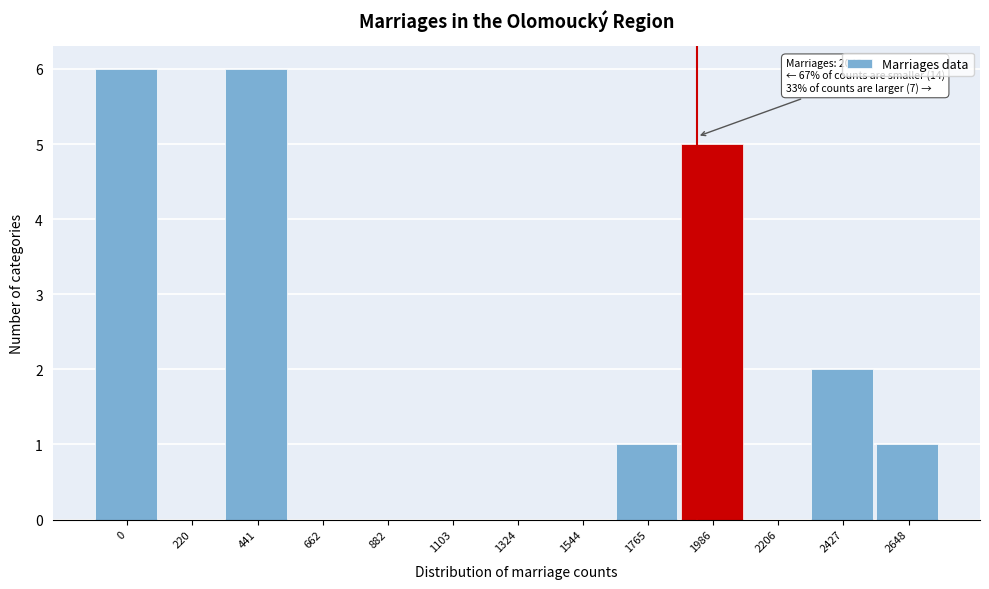

Reading left to right, extract all data points from this chart.

0=6	220=0	441=6	662=0	882=0	1103=0	1324=0	1544=0	1765=1	1986=5	2206=0	2427=2	2648=1